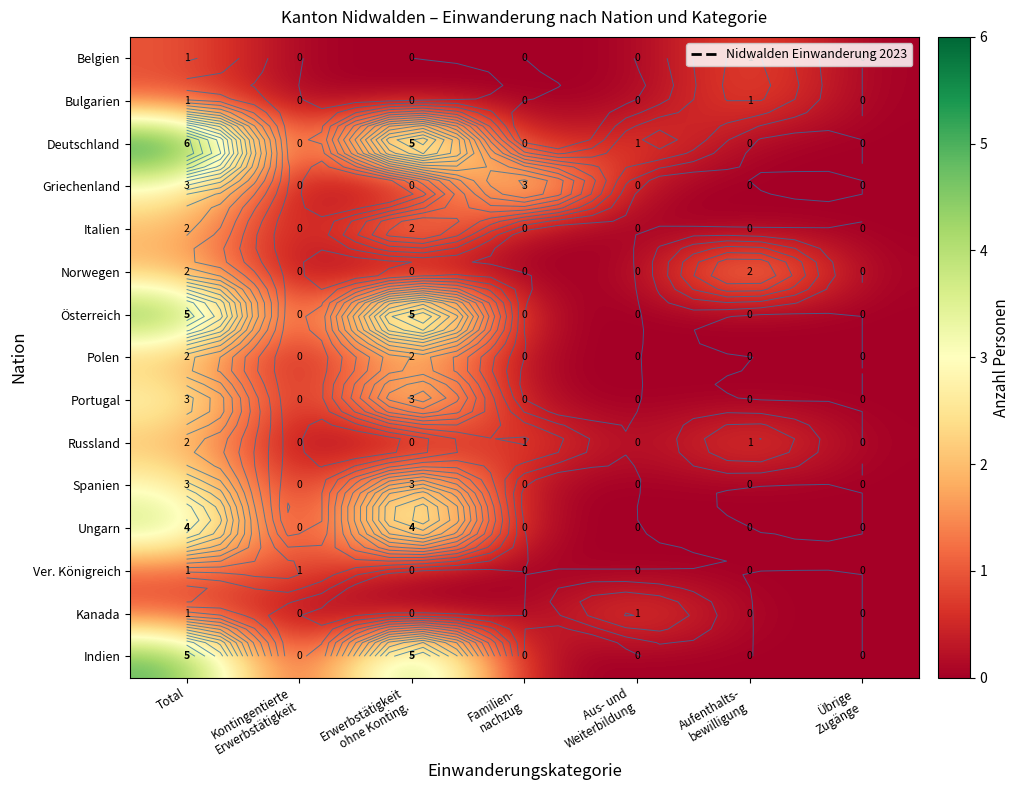

What is the approximate value of Spanien at Erwerbstätigkeit ohne Konting.?

3